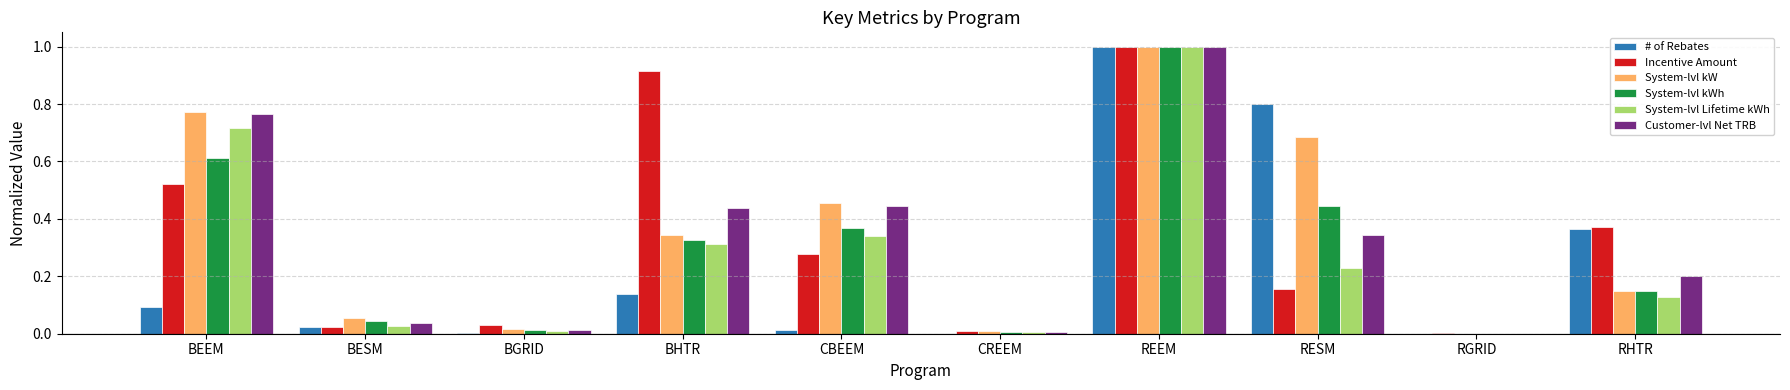

The value of System-lvl Lifetime kWh at BGRID is 0.0. True or false?

True